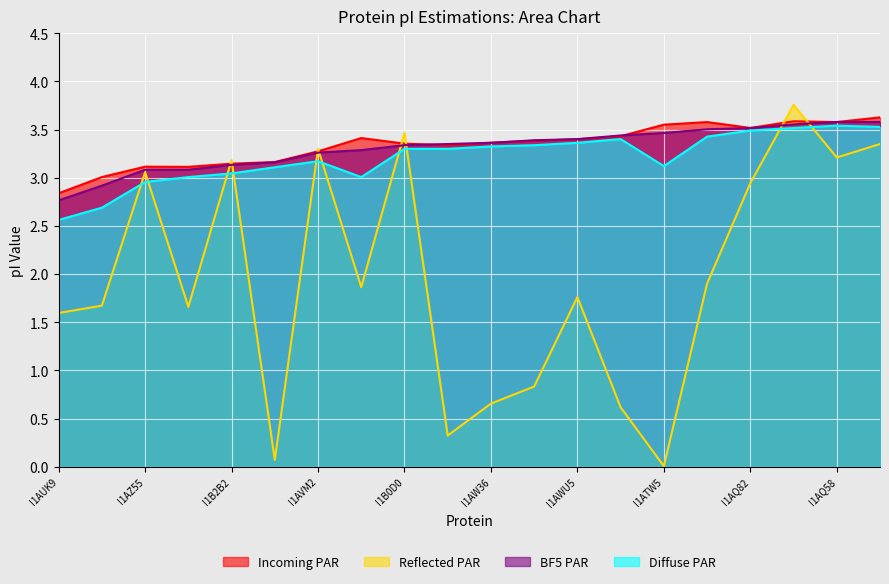

What is the label of the 16th point from the right?

I1B2B2